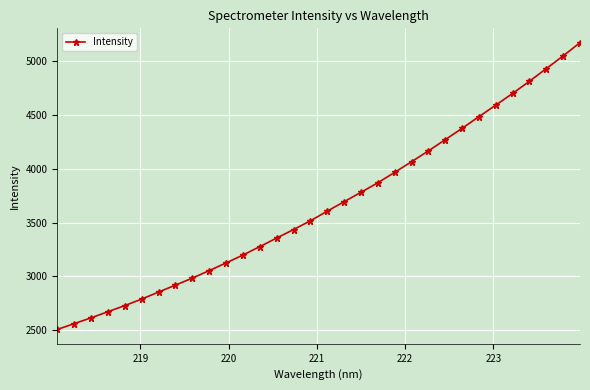

Is this an area chart (filled region under the line)?

No